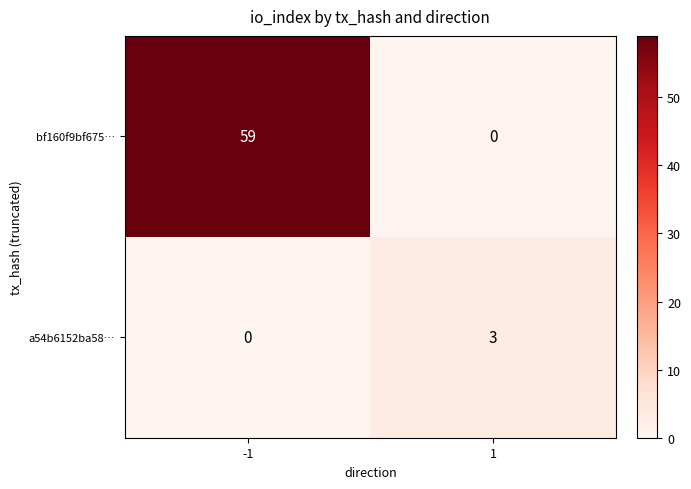

Which series has the largest range (max minus min)?

bf160f9bf675…